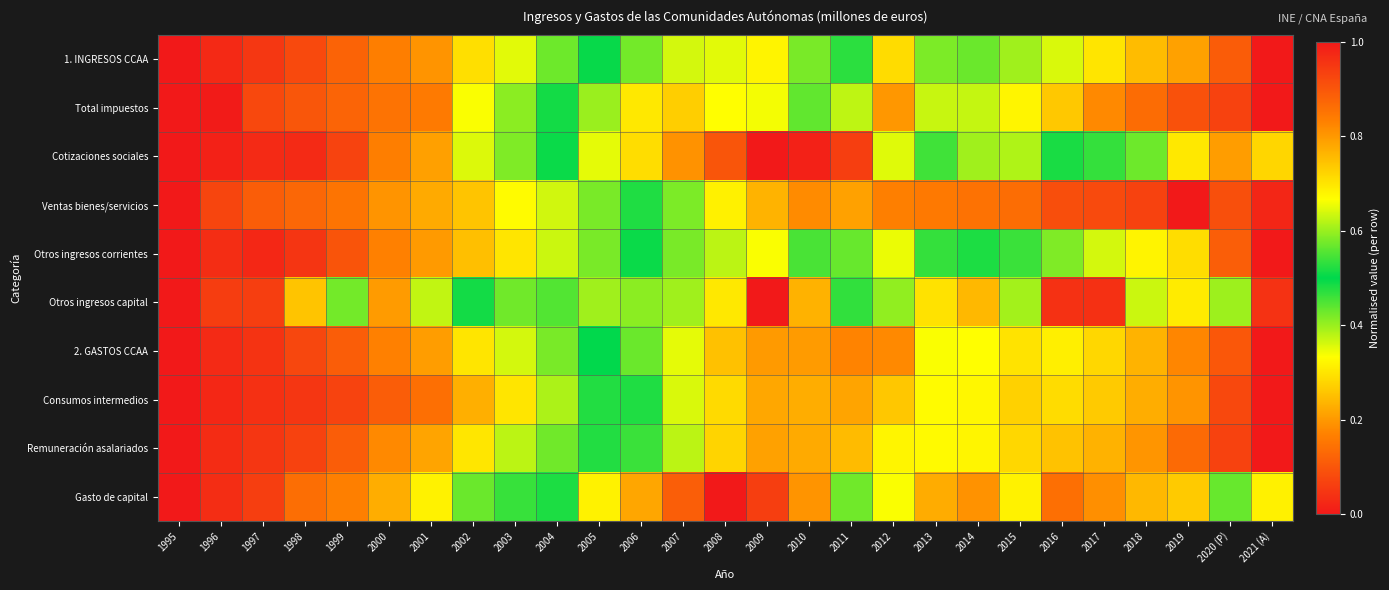

What is the spread (max minus min) of values at 2010?

0.4